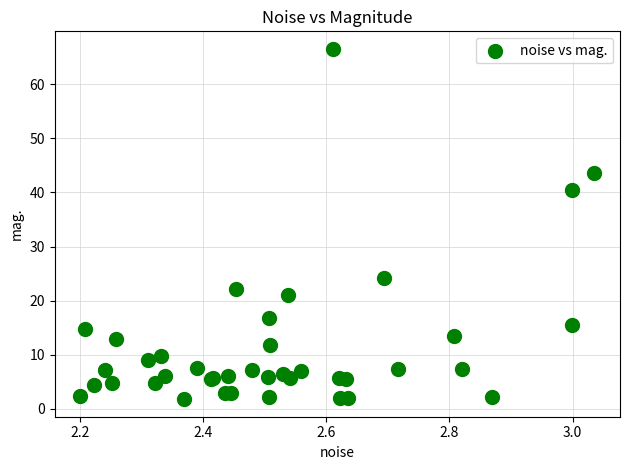

What Y value in the scatter plot is closest to 34?

40.4